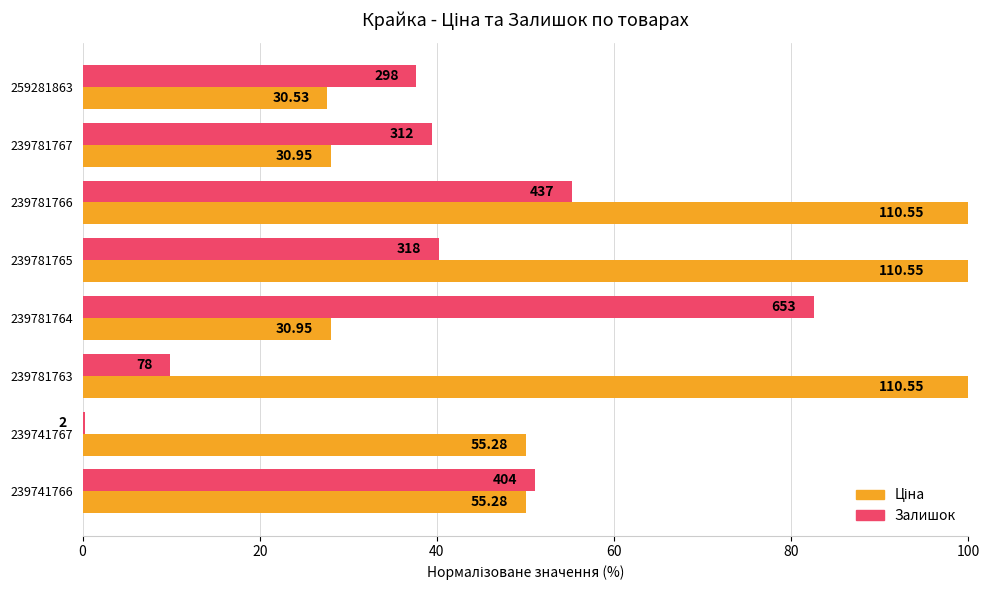

Which series has the largest total across all categories?

Ціна